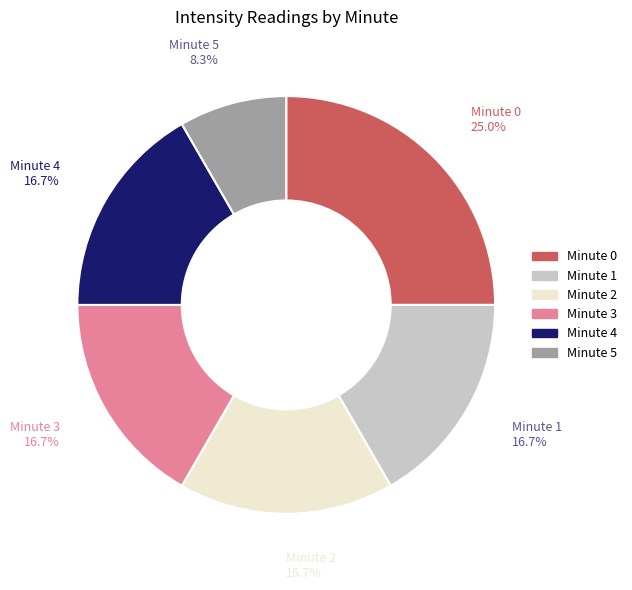

Is there any slice that represents more than half of the pie?

No